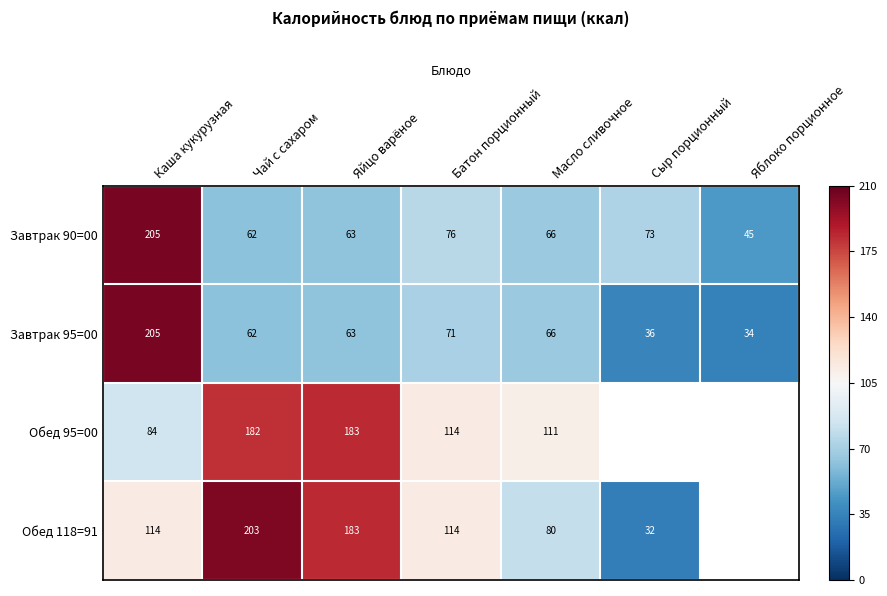

Where is Завтрак 95=00 nearest to the value 119?

Батон порционный